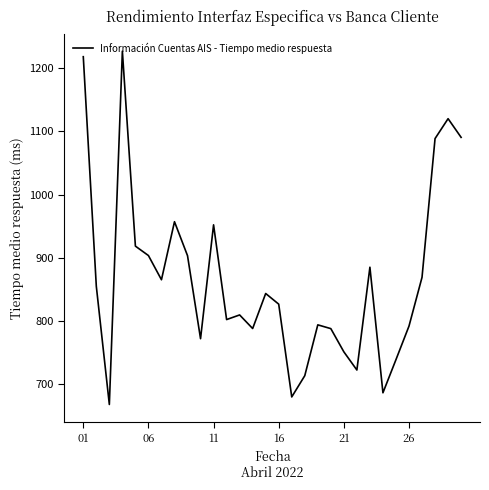

Count the number of categories in the chart.

30